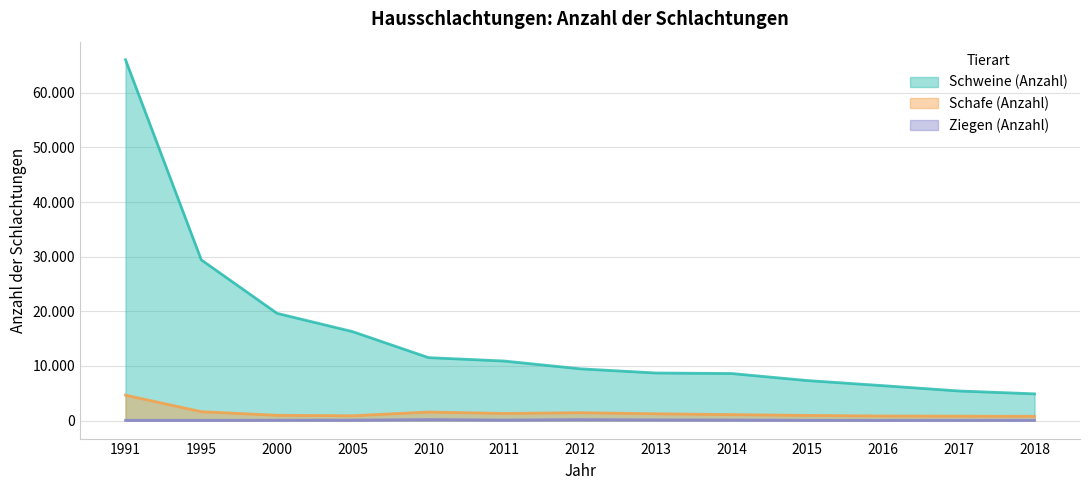

How many interior local peaks does the Ziegen (Anzahl) series have?

2